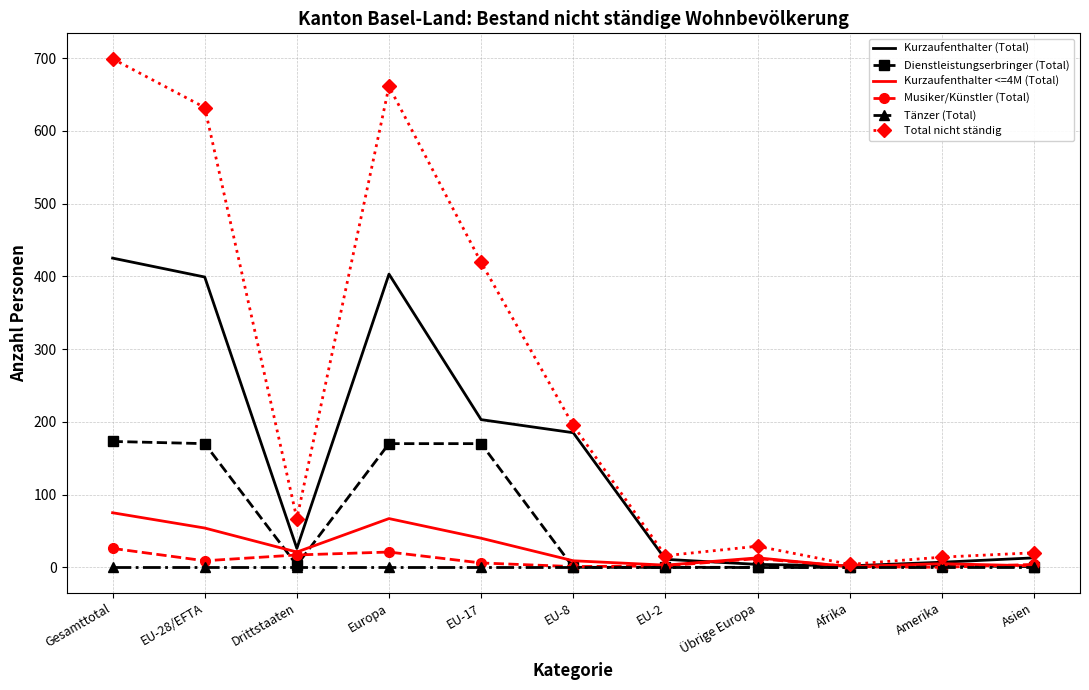

The value of Total nicht ständig at EU-8 is 195. True or false?

True